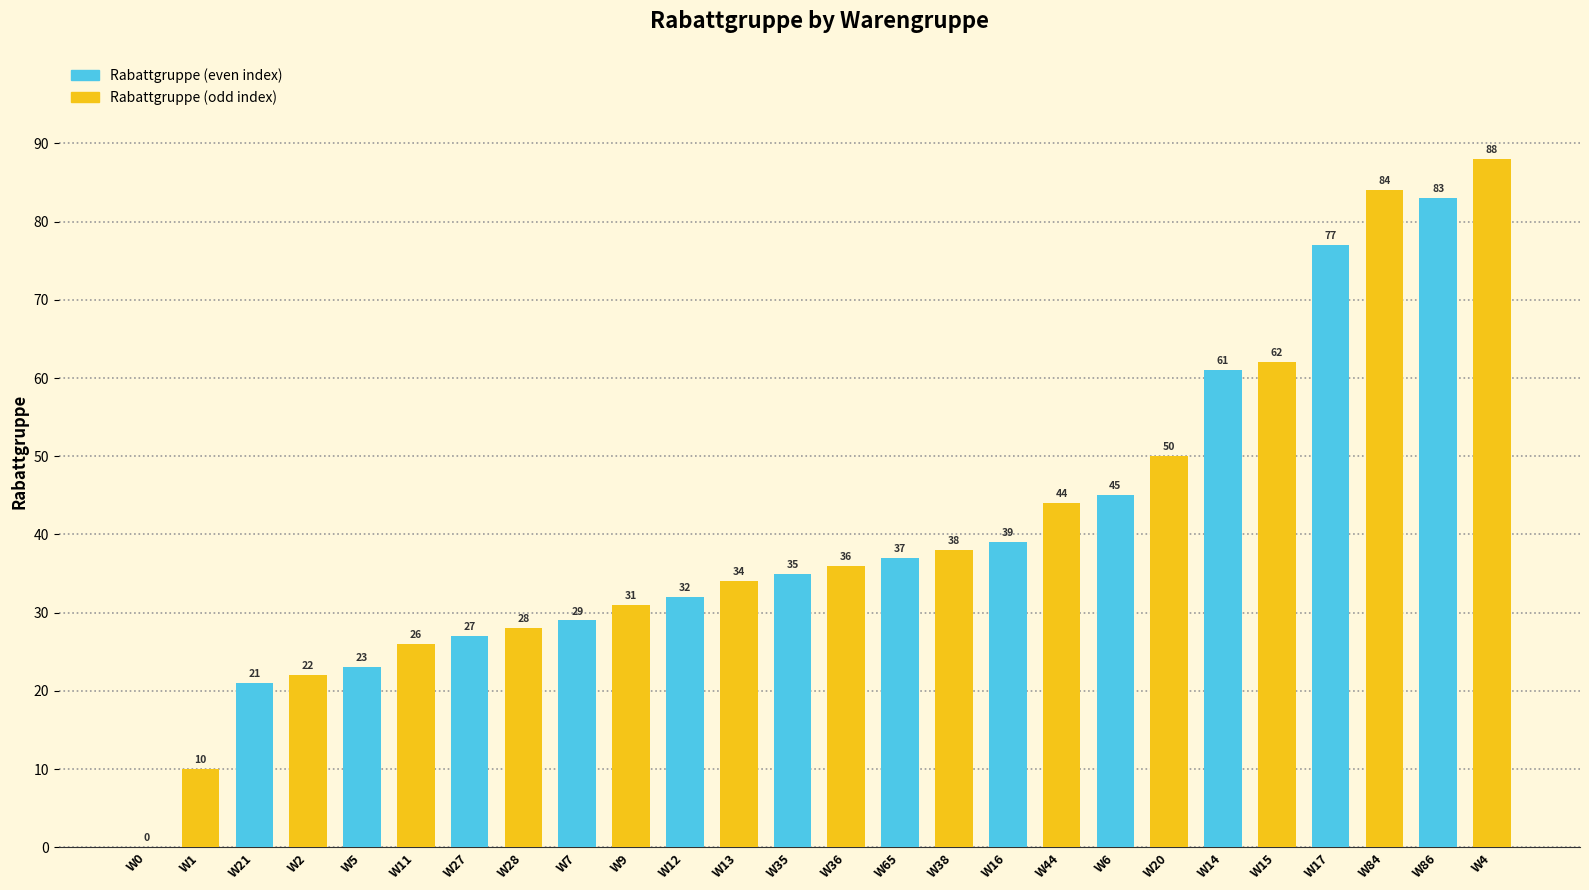

What is the total value across all series at W65?

75